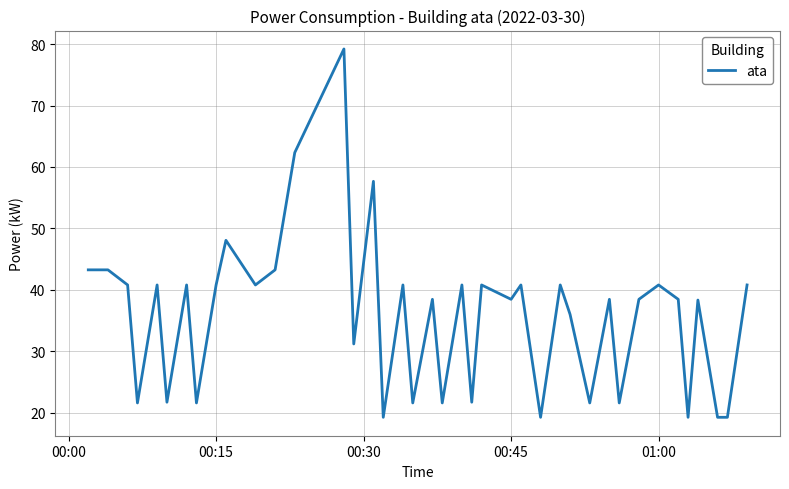

What is the difference between the maximum and minimum values?

60.0